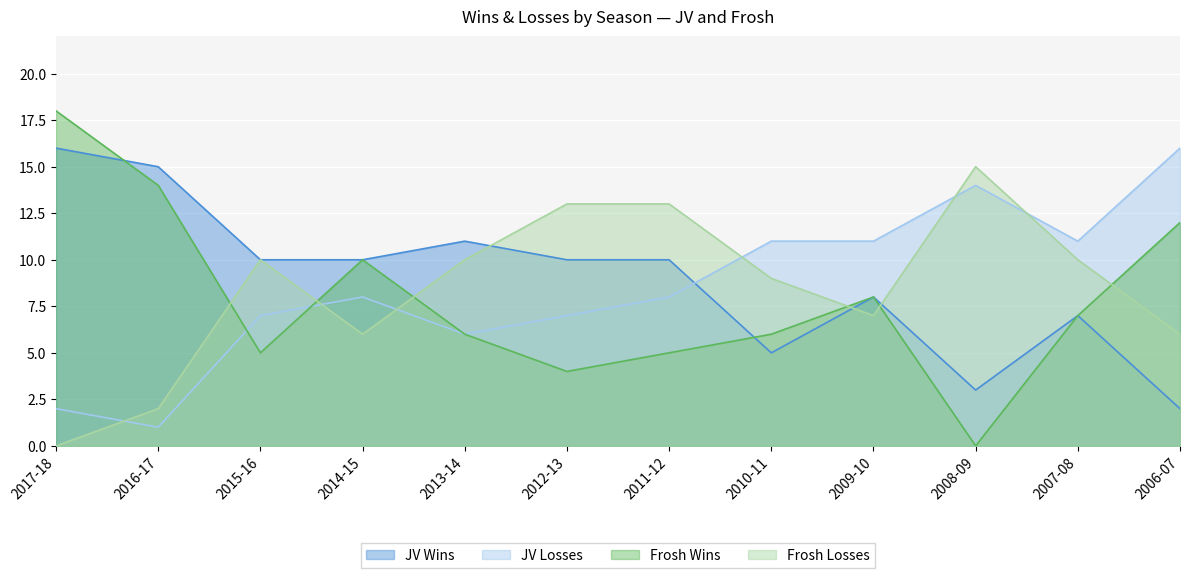

Which series has the largest total across all categories?

JV Wins